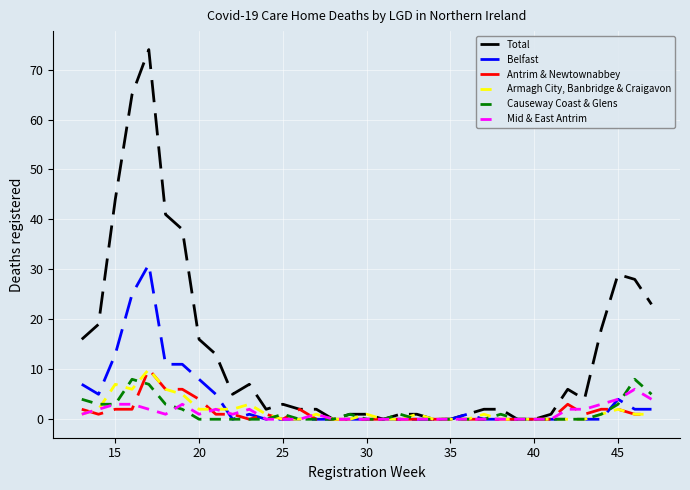

Which series has the largest total across all categories?

Total